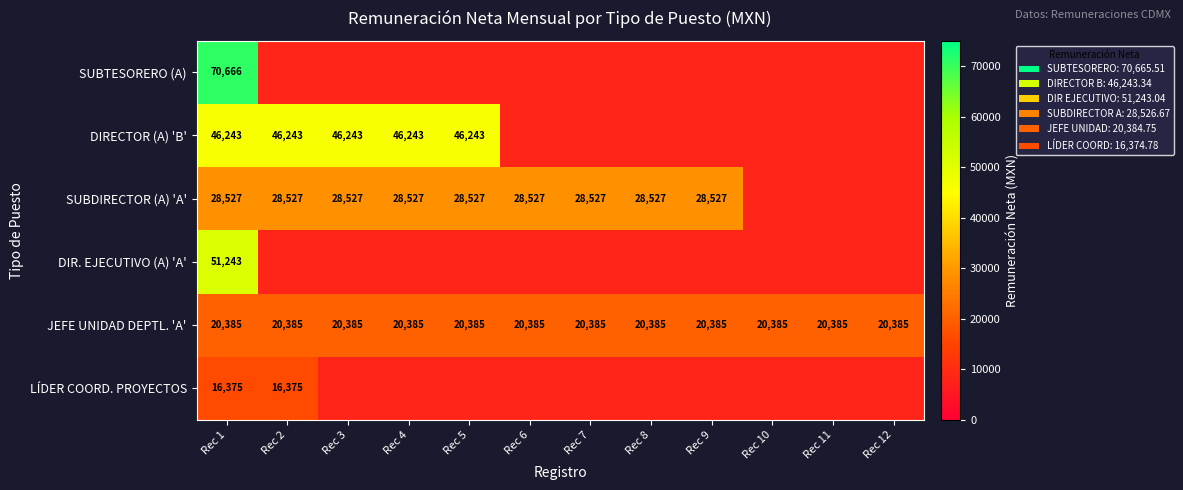

Count the number of data series in this chart.

6